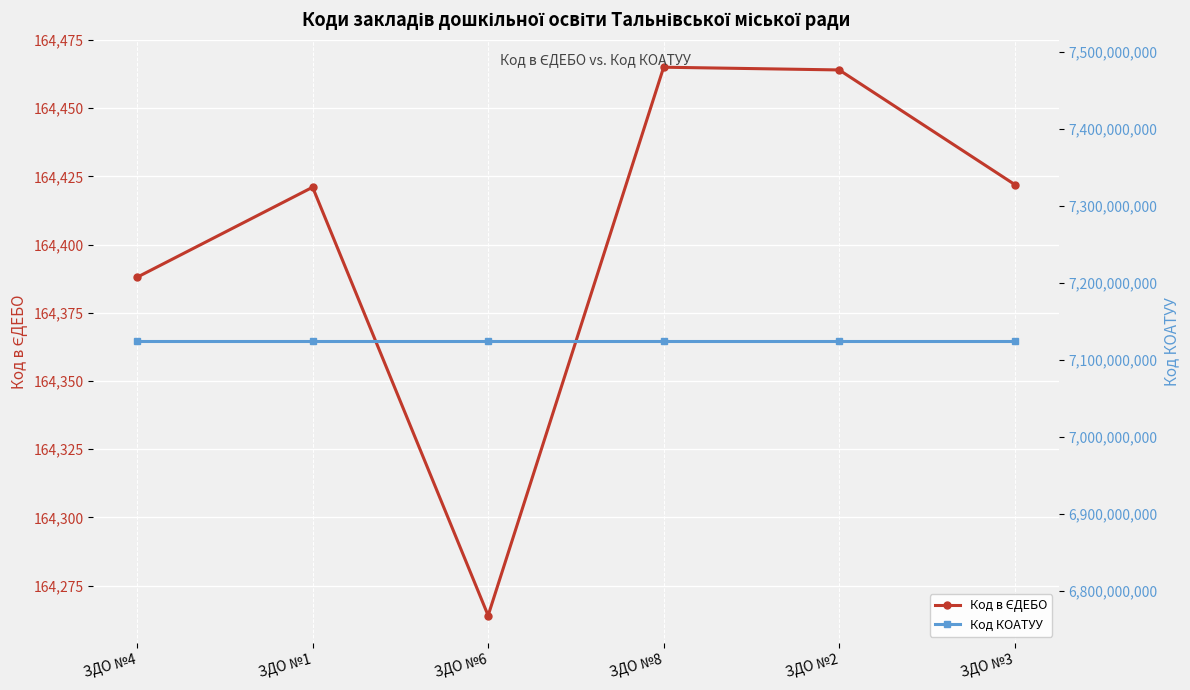

Reading right to left, what are all the values shown in this chart?

Код в ЄДЕБО: ЗДО №3=164422	ЗДО №2=164464	ЗДО №8=164465	ЗДО №6=164264	ЗДО №1=164421	ЗДО №4=164388
Код КОАТУУ: ЗДО №3=7124010100	ЗДО №2=7124010100	ЗДО №8=7124010100	ЗДО №6=7124010100	ЗДО №1=7124010100	ЗДО №4=7124010100